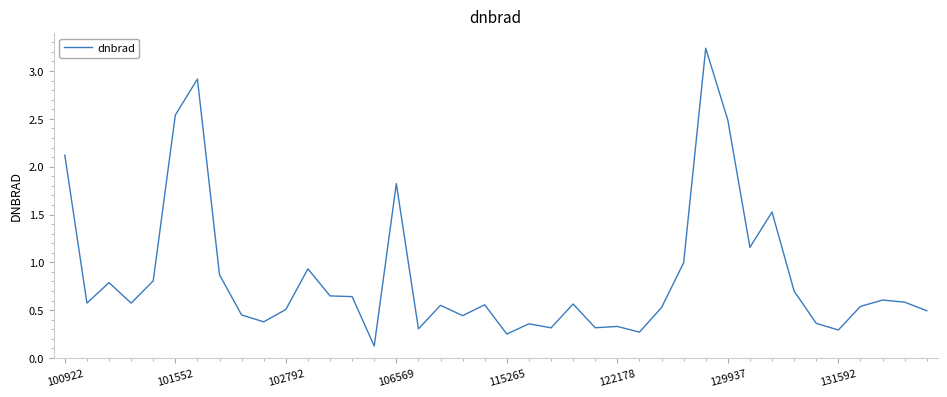

What is the difference between the maximum and minimum values?

3.1